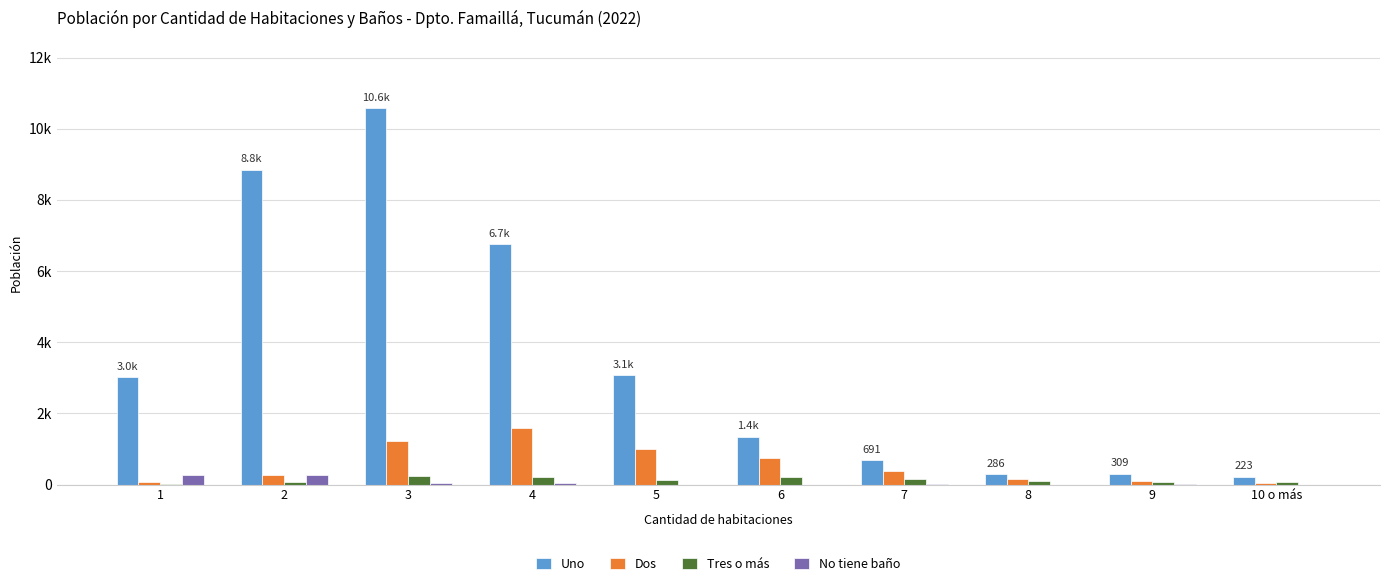

At which label does Dos first exceed 387?

3